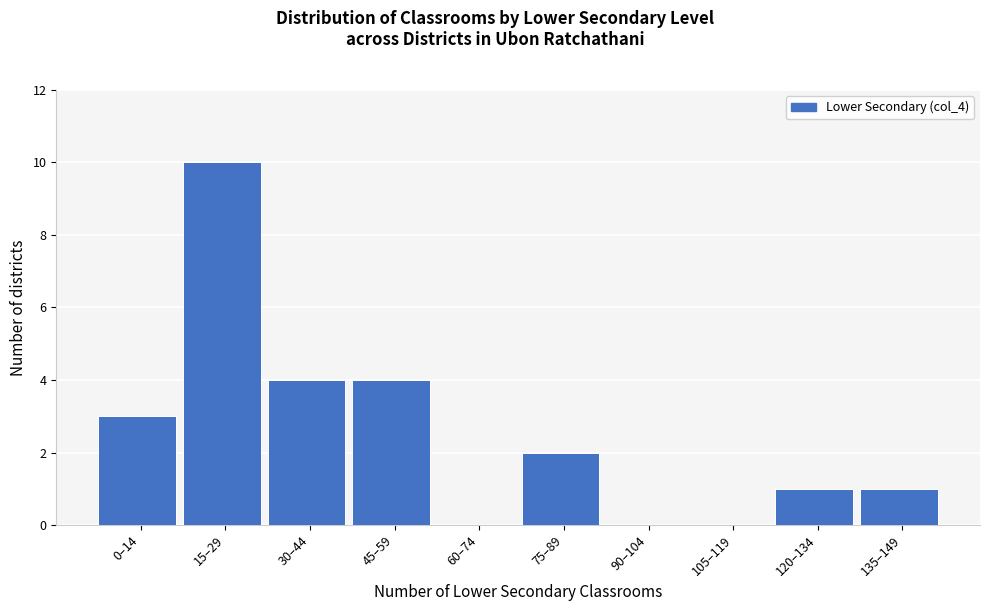

Reading left to right, list all the values displayed in this chart.

0–14=3	15–29=10	30–44=4	45–59=4	60–74=0	75–89=2	90–104=0	105–119=0	120–134=1	135–149=1